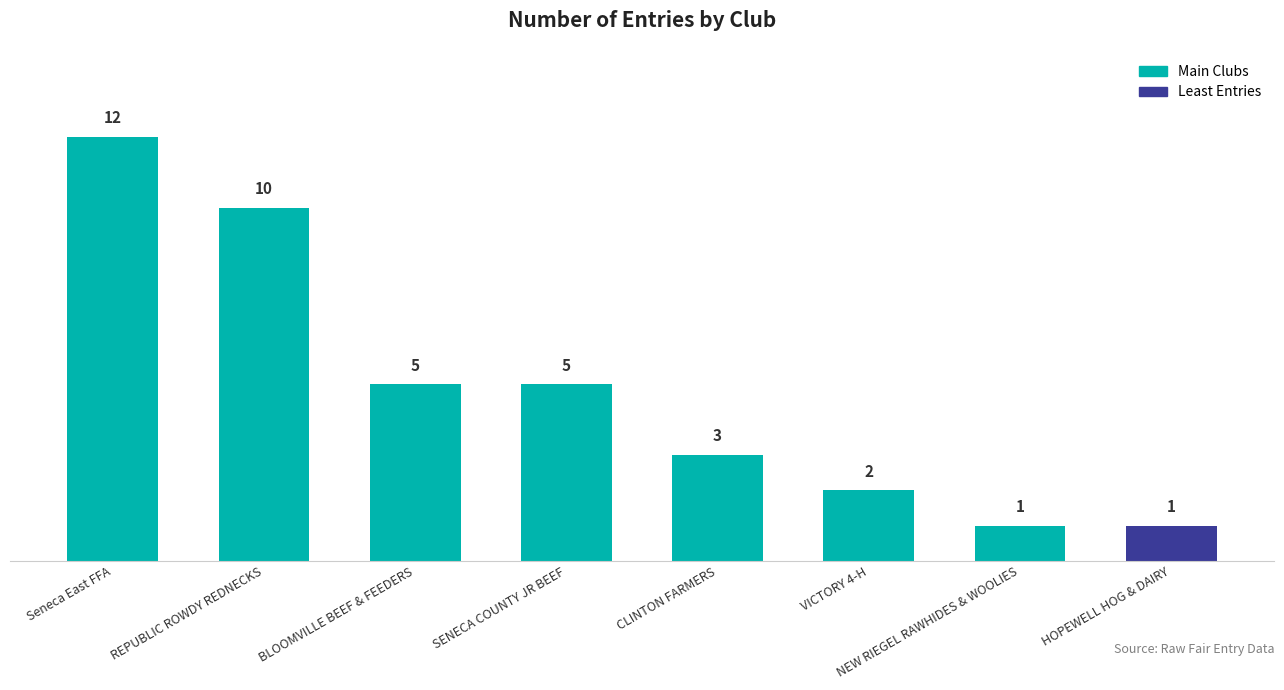

What is the average value?

5